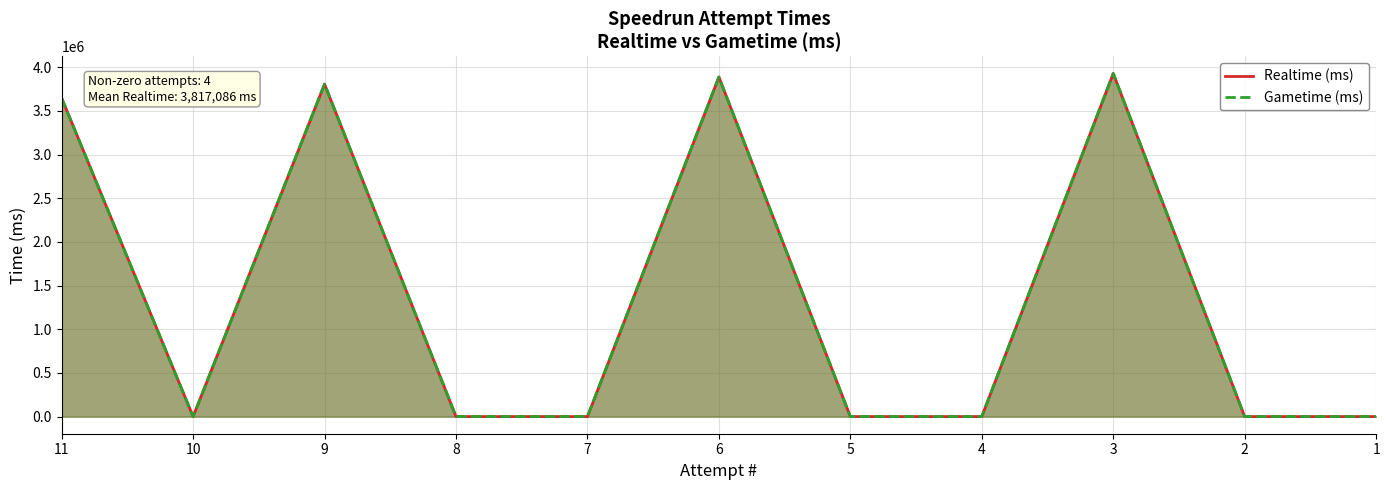

At how many categories does at least one series exceed 365840?

4